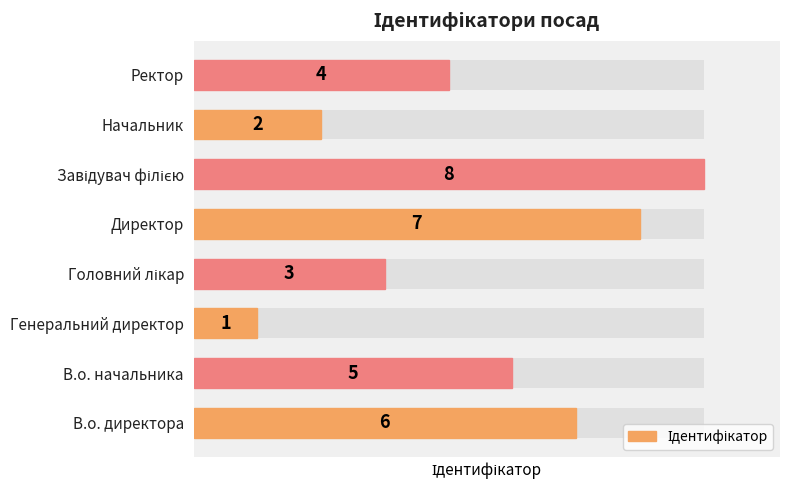

Reading right to left, extract all data points from this chart.

4	2	8	7	3	1	5	6